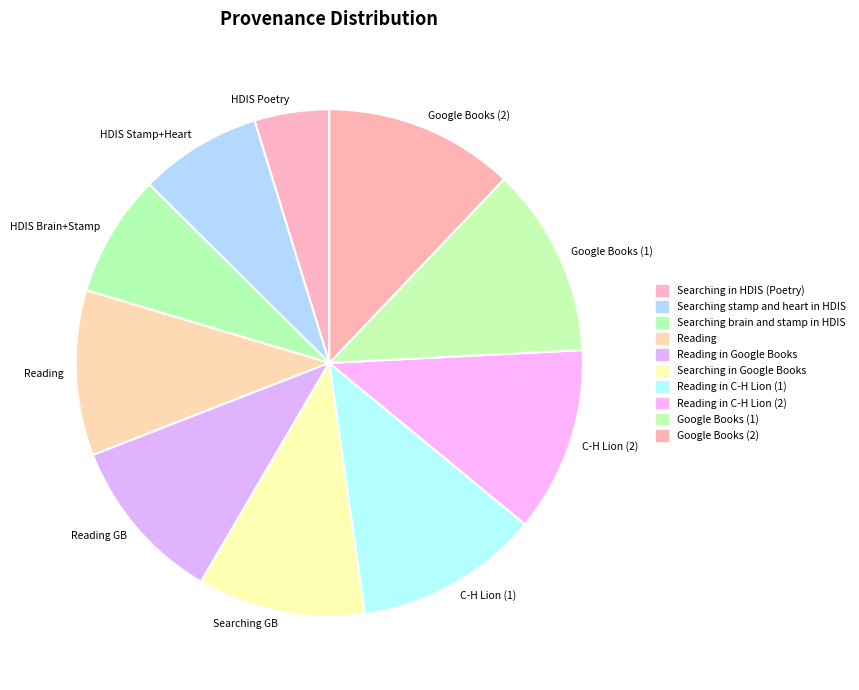

What percentage is the Google Books (1) slice, to the nearest percent?

12%